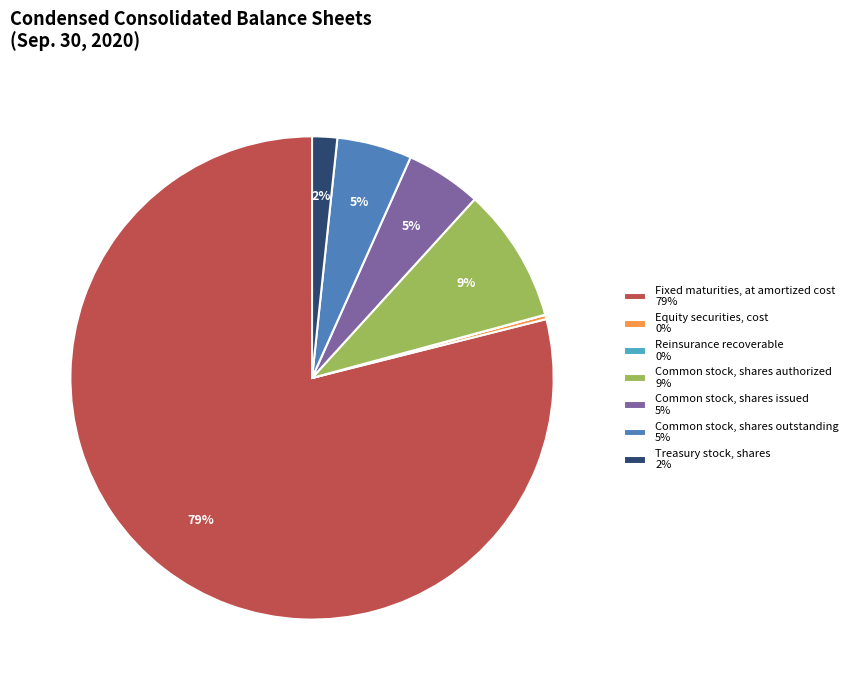

What percentage is the Common stock, shares authorized slice, to the nearest percent?

9%